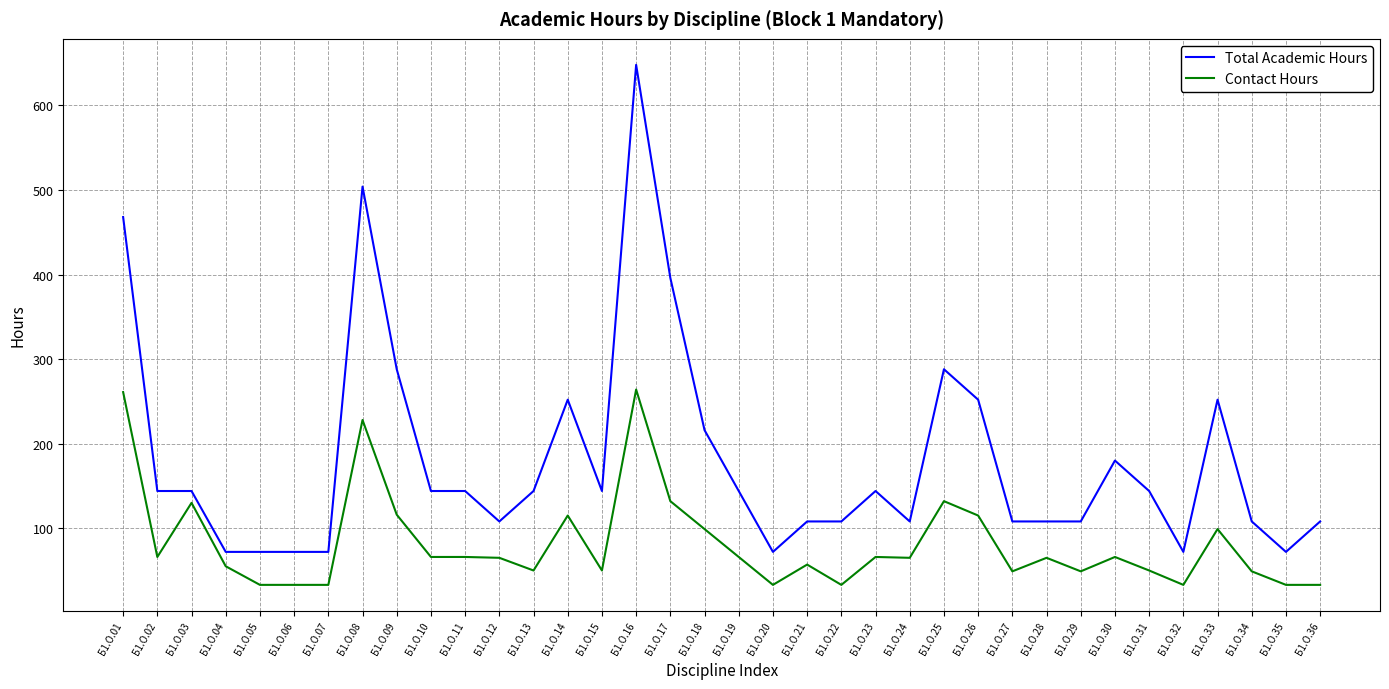

At which category does Contact Hours reach its first local peak?

Б1.О.03